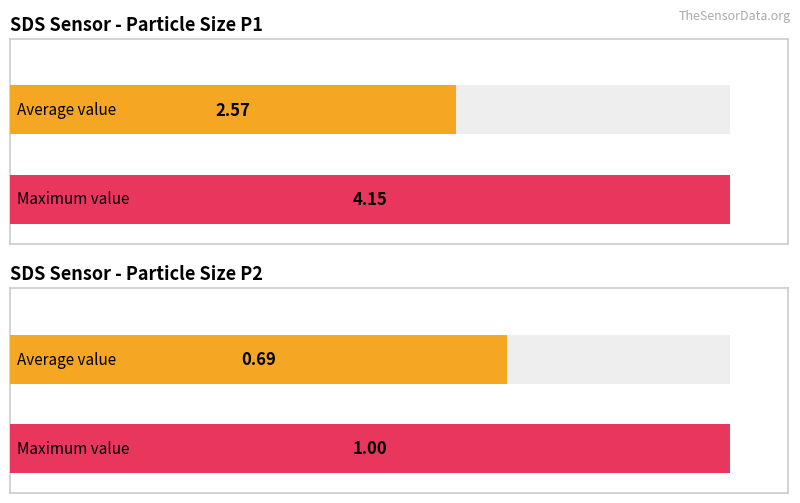

What is the maximum value shown in the chart?

4.2